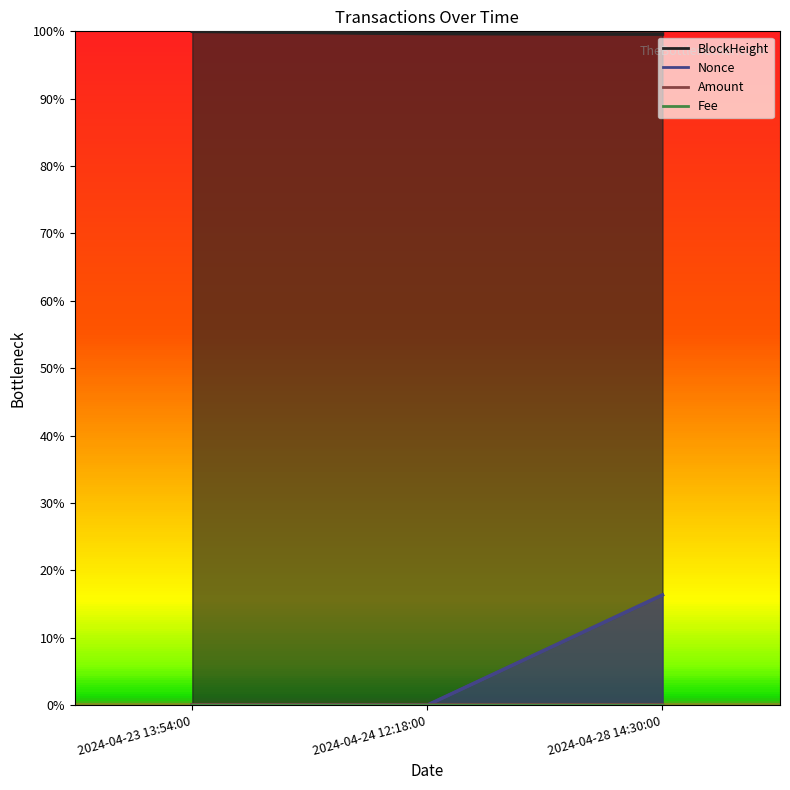

What is the difference between the maximum and minimum values in the BlockHeight series?

0.4